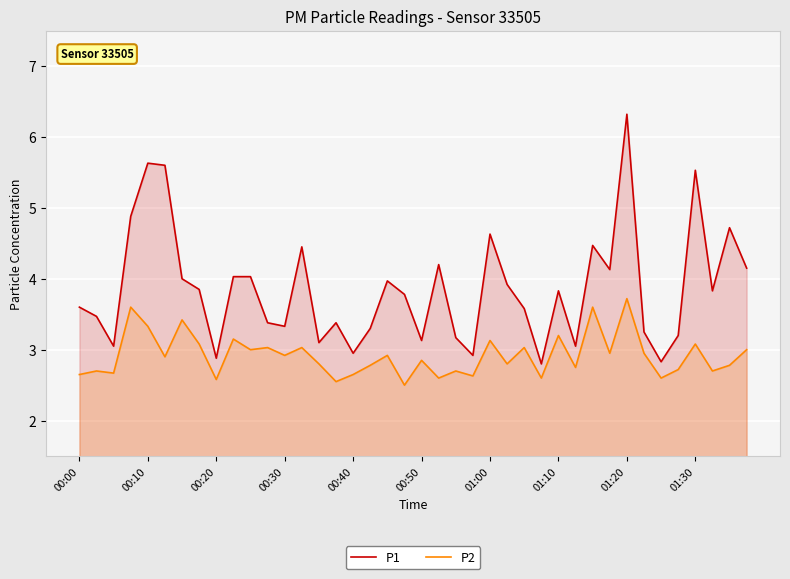

What is the value of the P2 point at the 29th from the left?

3.2